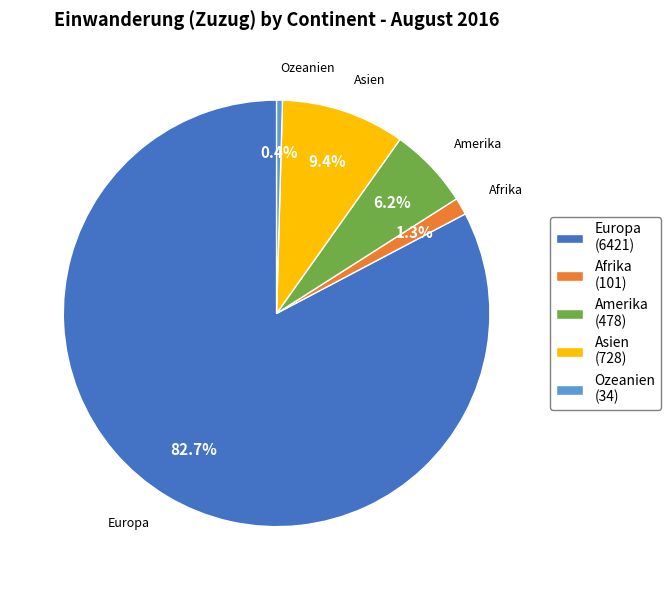

Approximately how many times larger is the value at Afrika compared to Ozeanien?

3.0